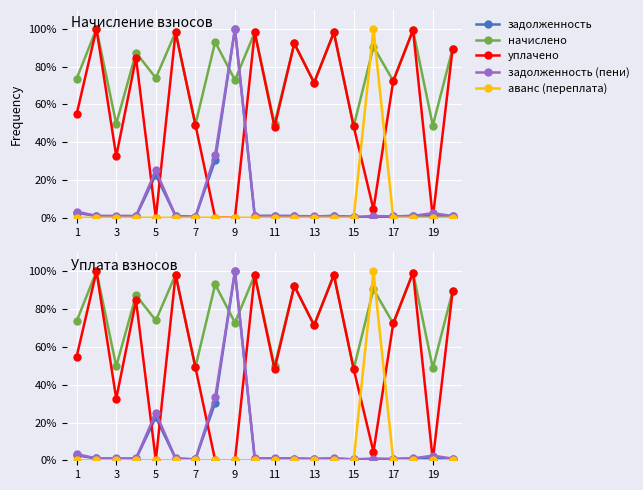

Does the chart display data point markers on the line(s)?

Yes